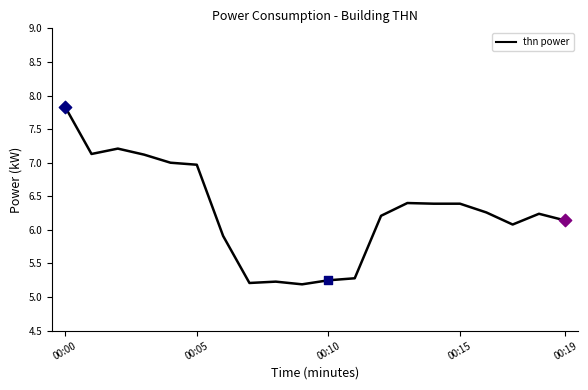

What is the maximum value shown in the chart?

7.8